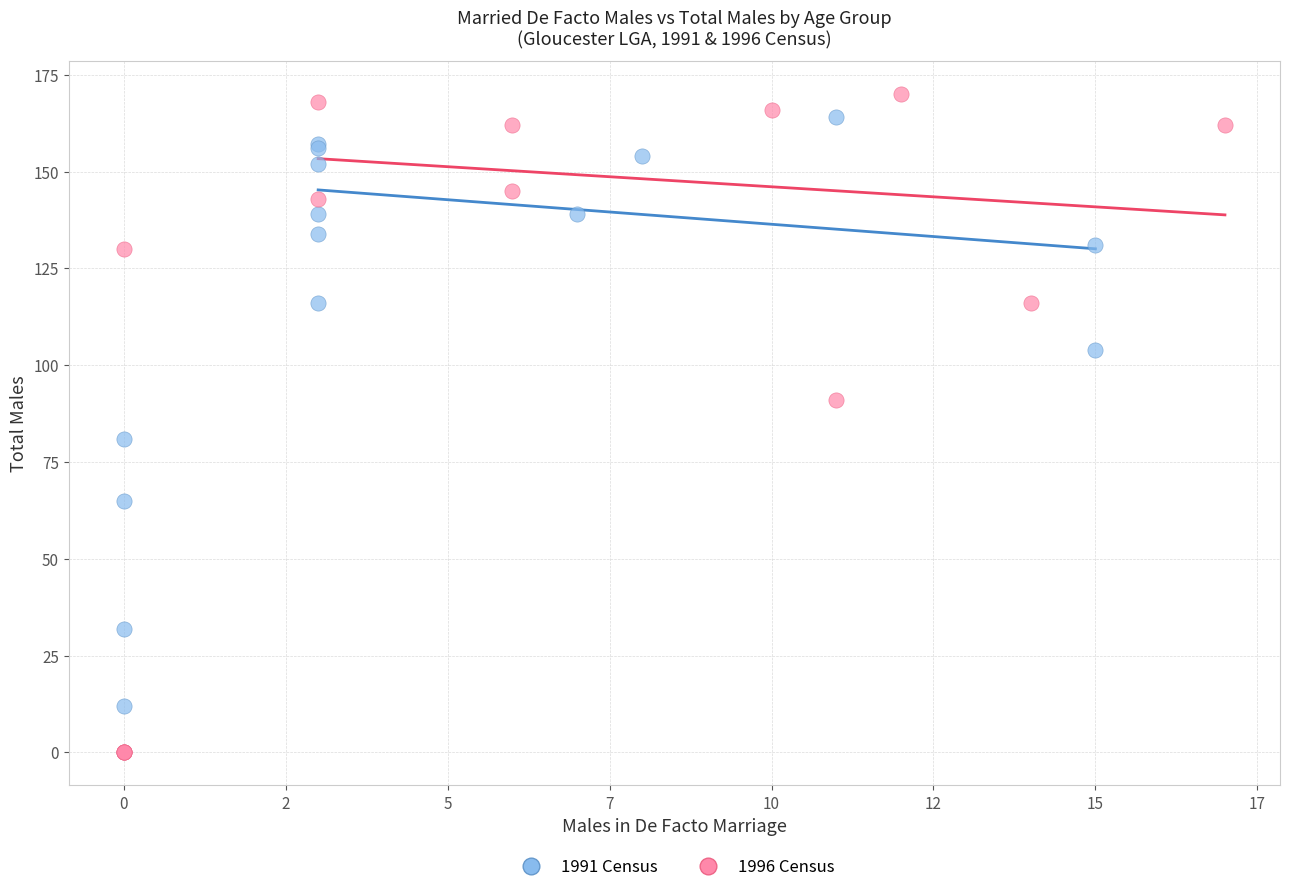

Which series reaches the maximum Y coordinate?

1996 Census